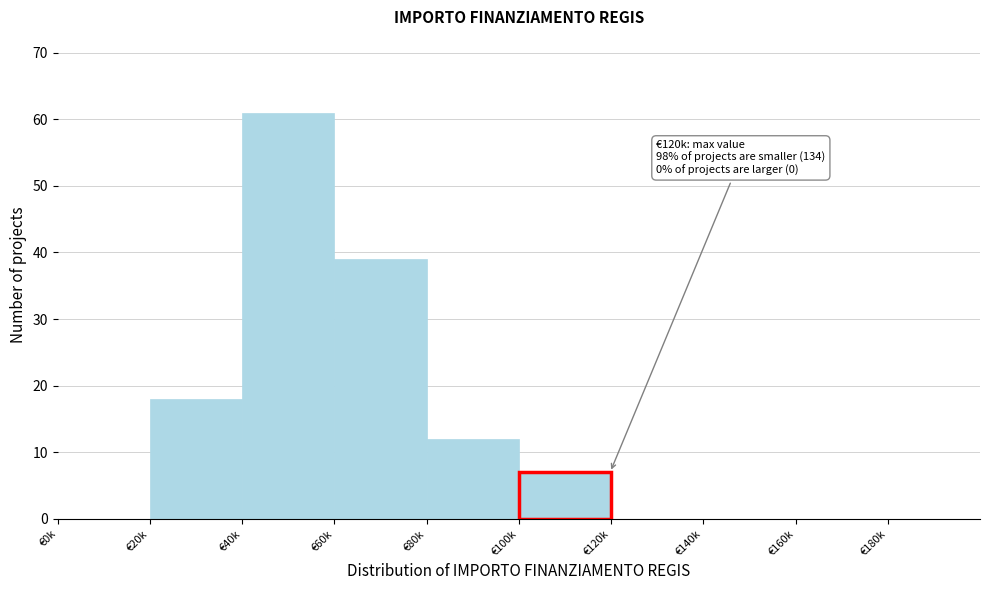

Reading left to right, extract all data points from this chart.

€0k=0	€20k=18	€40k=61	€60k=39	€80k=12	€100k=7	€120k=0	€140k=0	€160k=0	€180k=0